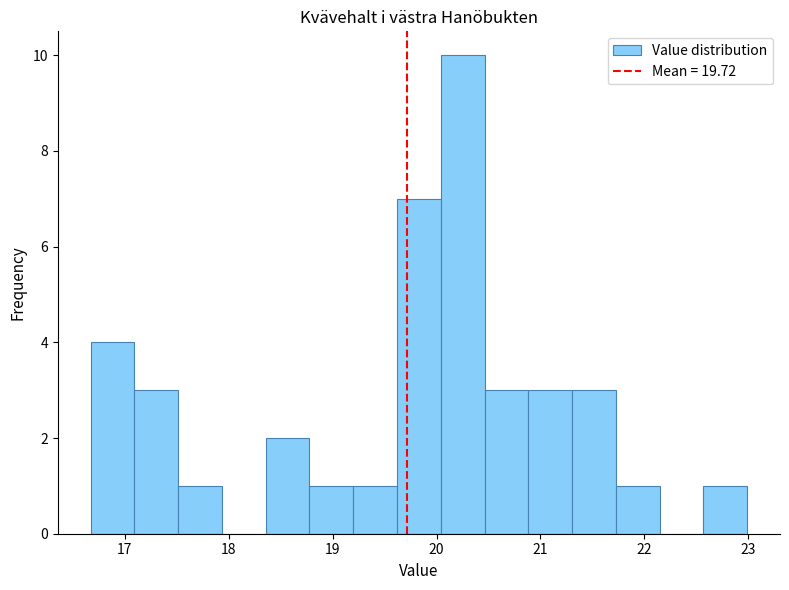

Reading left to right, list every bar in this chart as the range it spans on the x-axis followed by its height. Neither the bar edges nor the heights are printed on the chart, so give them approximately, as read against the axes.

16.7 to 17.1: 4
17.1 to 17.5: 3
17.5 to 17.9: 1
17.9 to 18.4: 0
18.4 to 18.8: 2
18.8 to 19.2: 1
19.2 to 19.6: 1
19.6 to 20.0: 7
20.0 to 20.5: 10
20.5 to 20.9: 3
20.9 to 21.3: 3
21.3 to 21.7: 3
21.7 to 22.1: 1
22.1 to 22.6: 0
22.6 to 23.0: 1